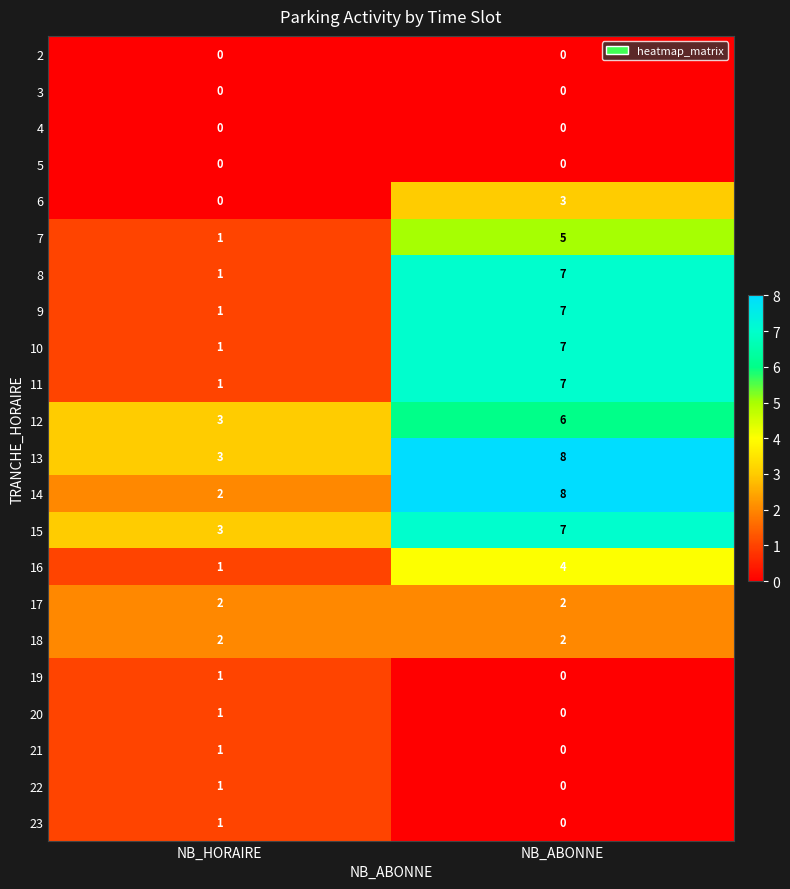

What is the minimum value for 12?

3